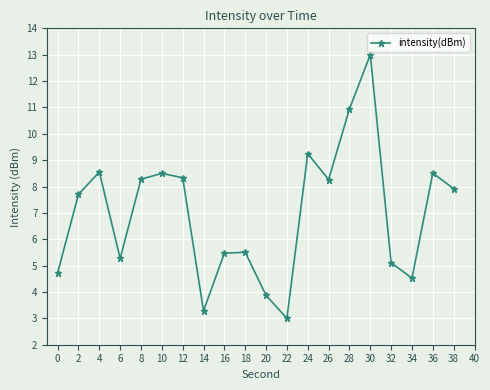

Which has a higher value, 26 or 22?

26